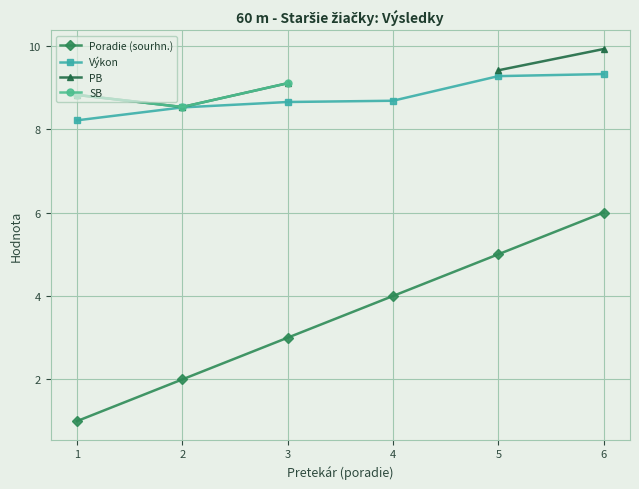

How many values in the Poradie (sourhn.) series are below 4?

3